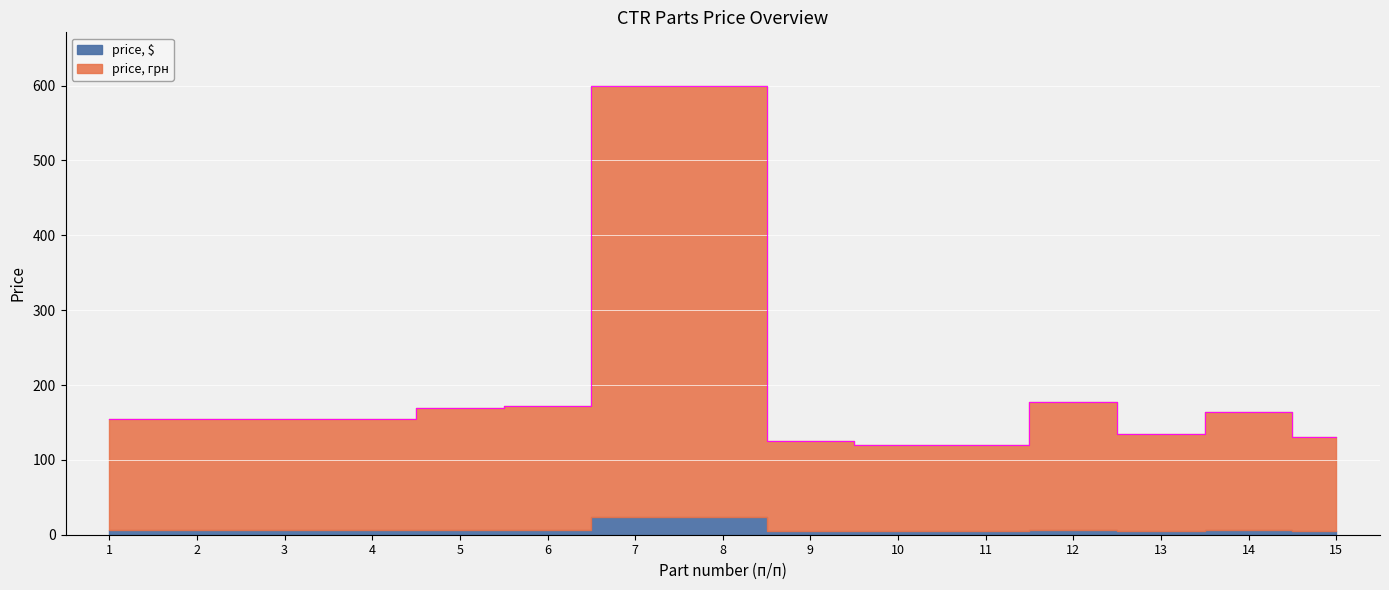

Rank the categories by value from highest to lowest.

7, 8, 12, 6, 5, 14, 1, 2, 3, 4, 13, 15, 9, 10, 11